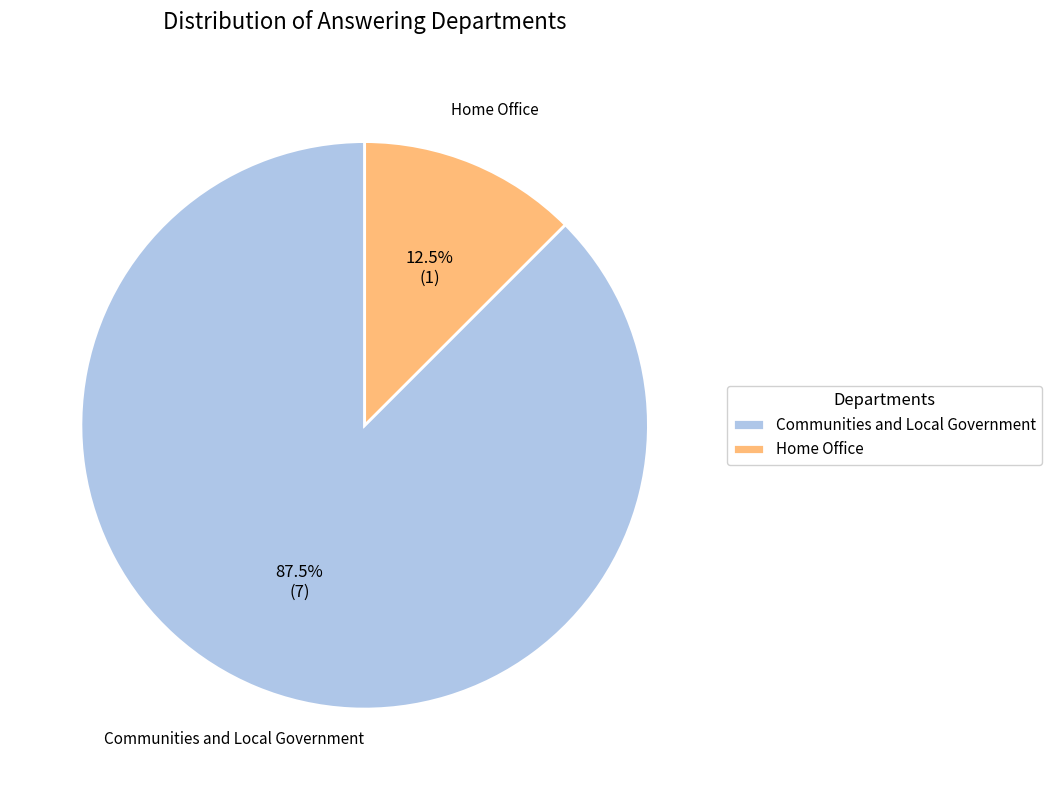

Which has a higher value, Home Office or Communities and Local Government?

Communities and Local Government